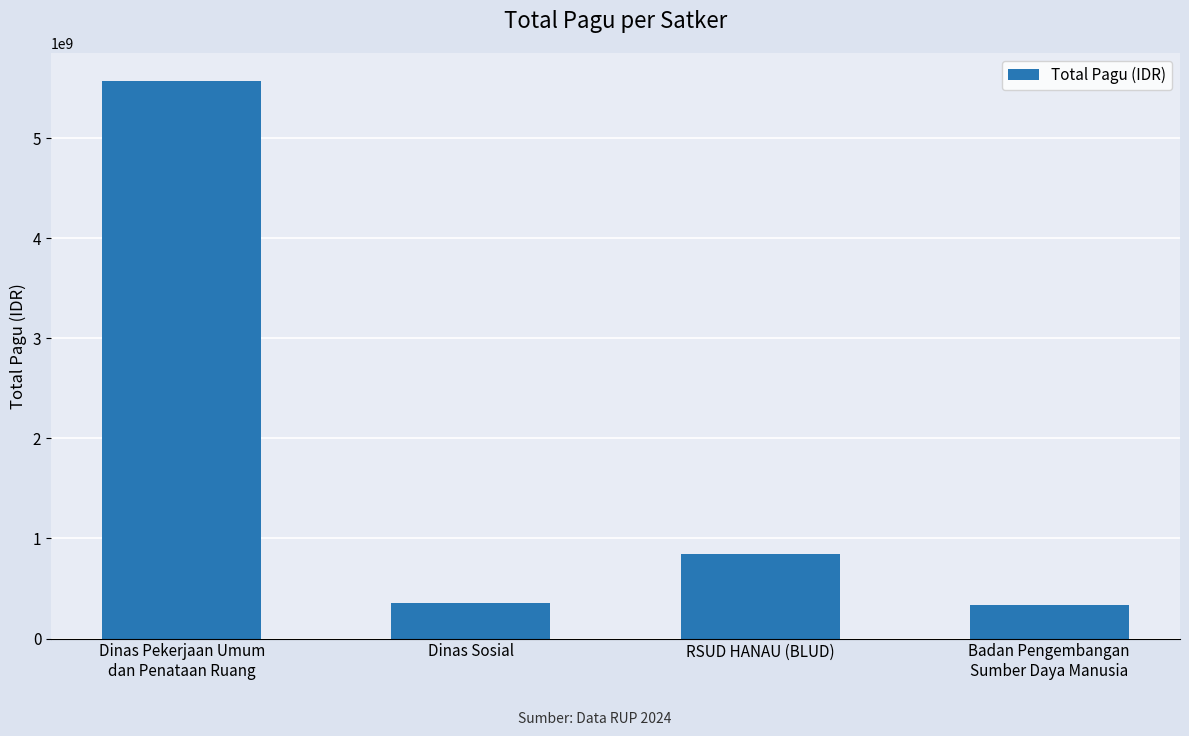

Are the bars horizontal?

No